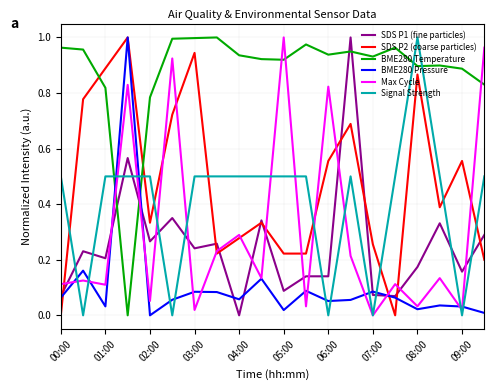

Which series has the largest total across all categories?

BME280 Temperature